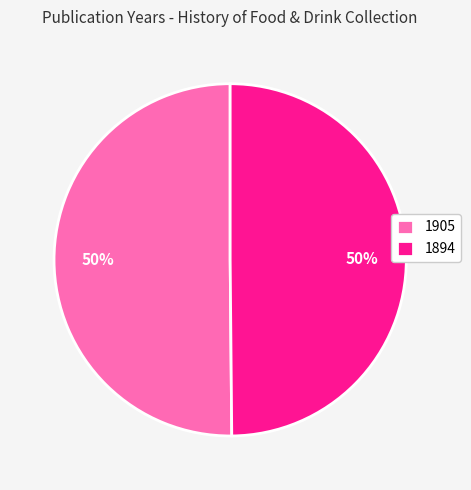

To the nearest percent, what portion does 1905 represent?

50%